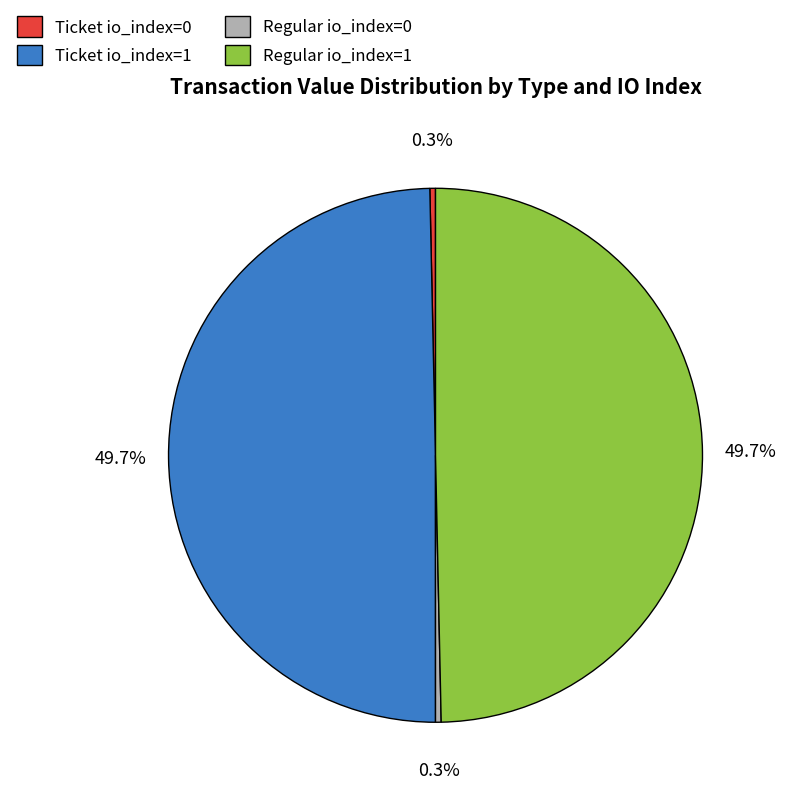

What percentage is the Regular io_index=1 slice, to the nearest percent?

50%